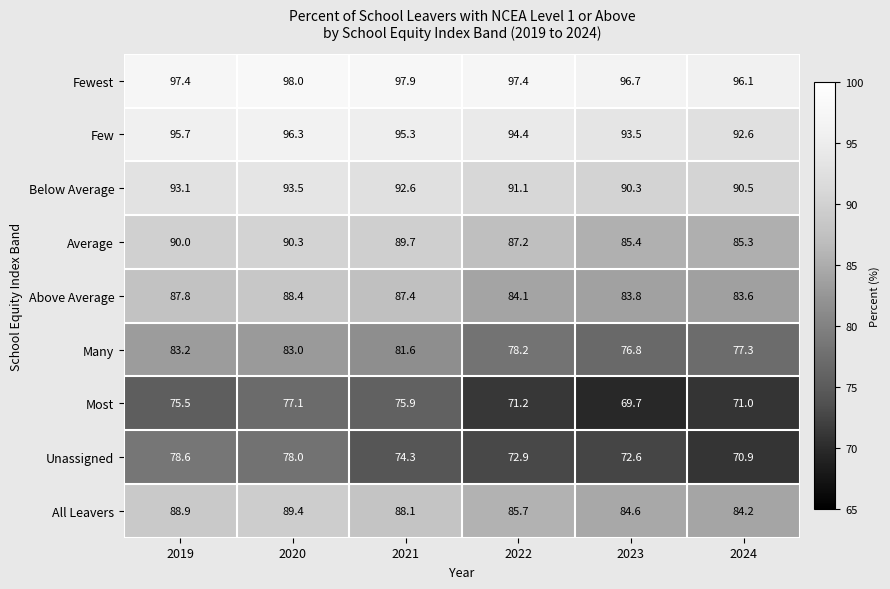

What is the difference between the second highest and second lowest values in the Many series?

5.7